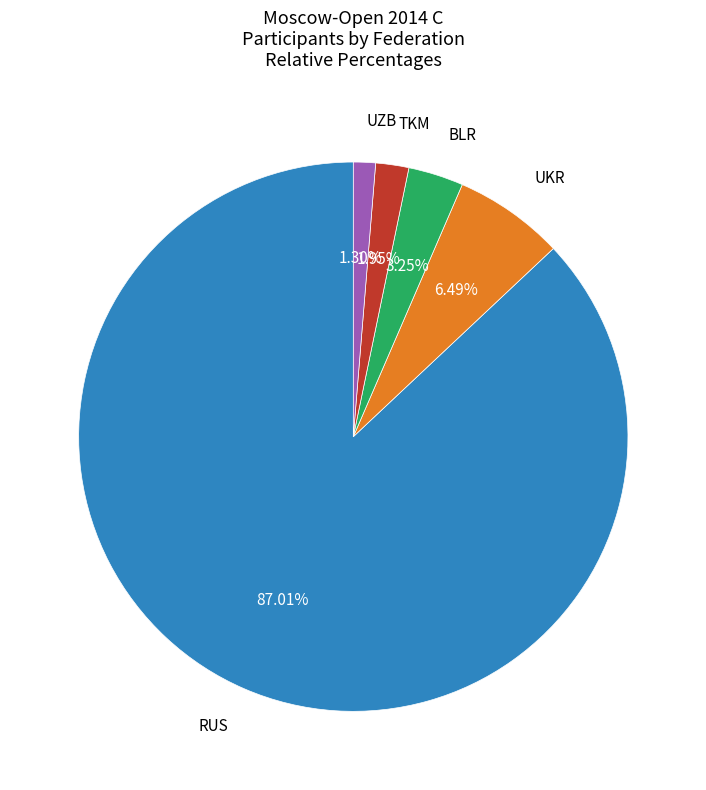

Does any single category account for the majority?

Yes